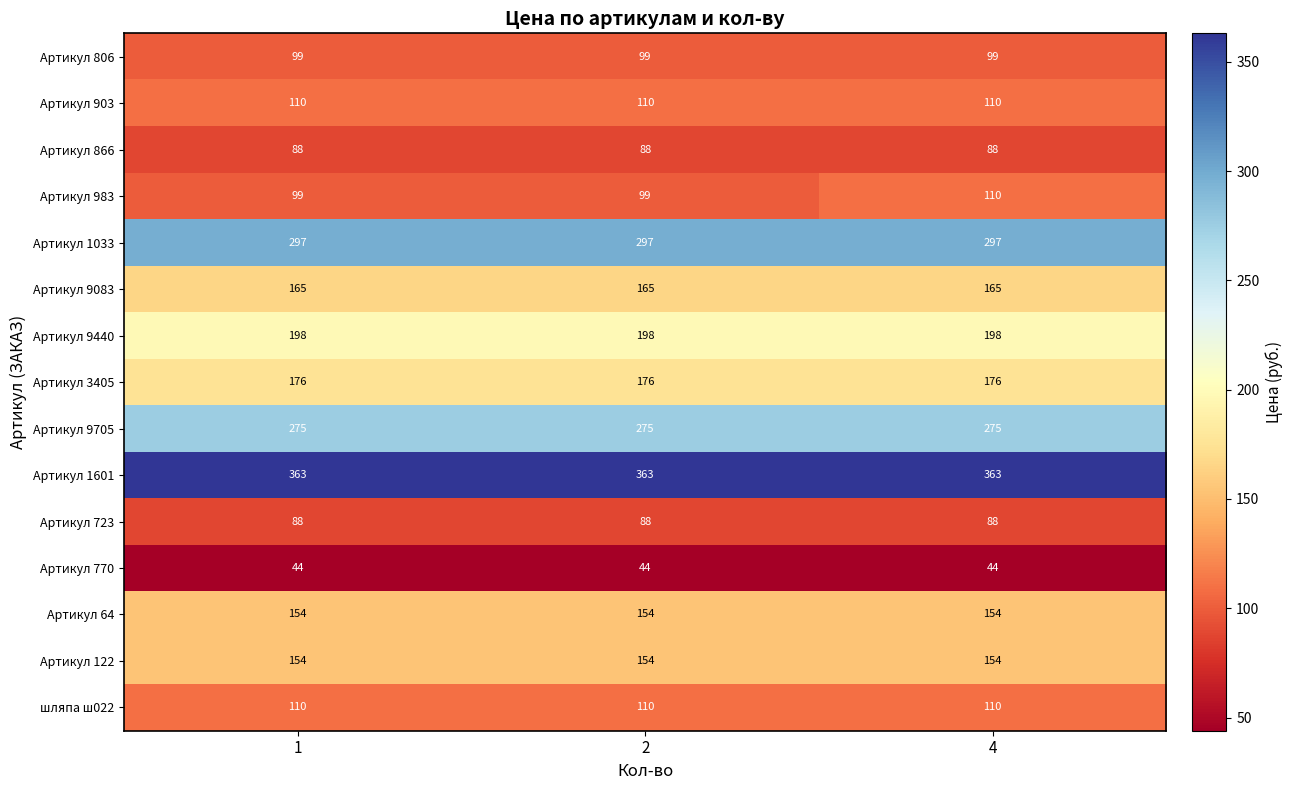

What is the average value of the Артикул 3405 series?

176